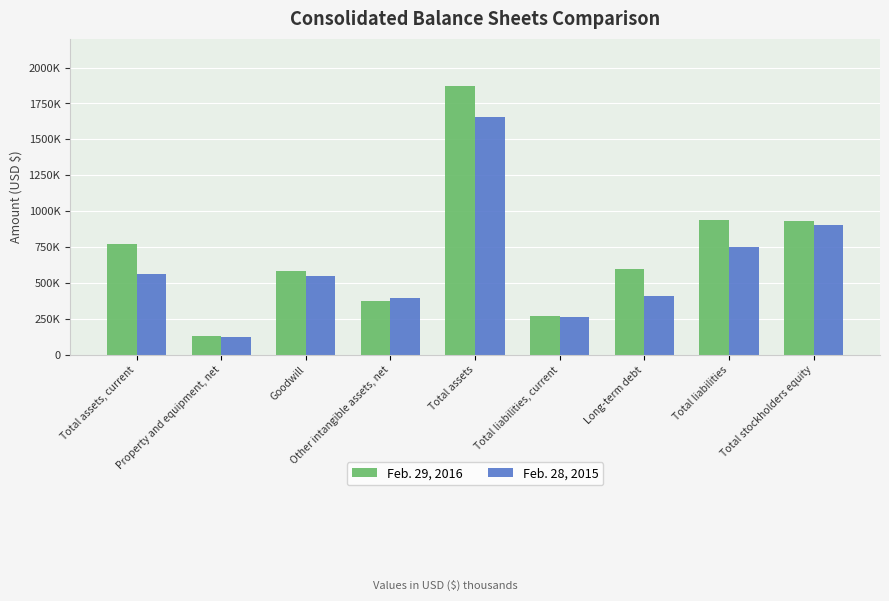

Does the chart contain any negative values?

No